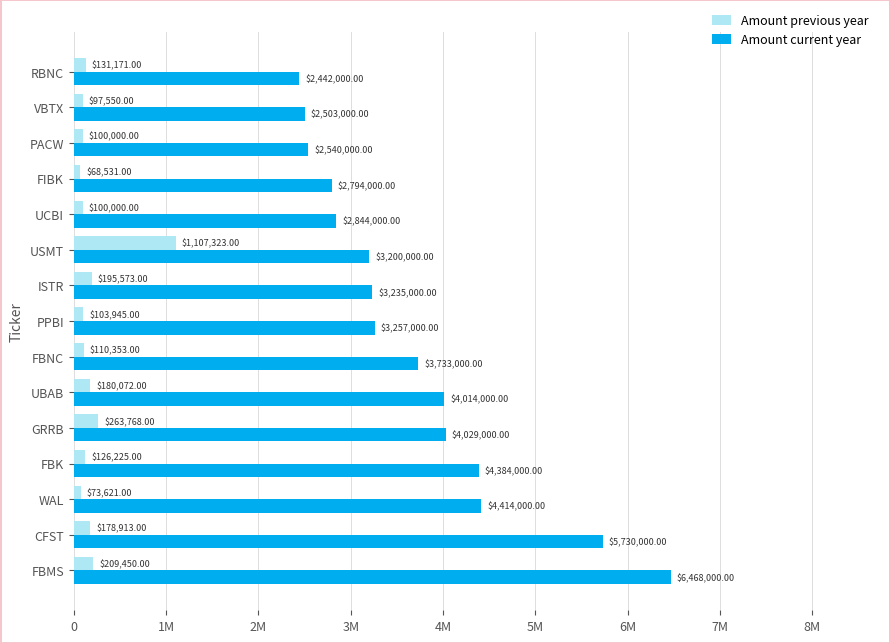

What are all the series names shown in the legend?

Amount previous year, Amount current year